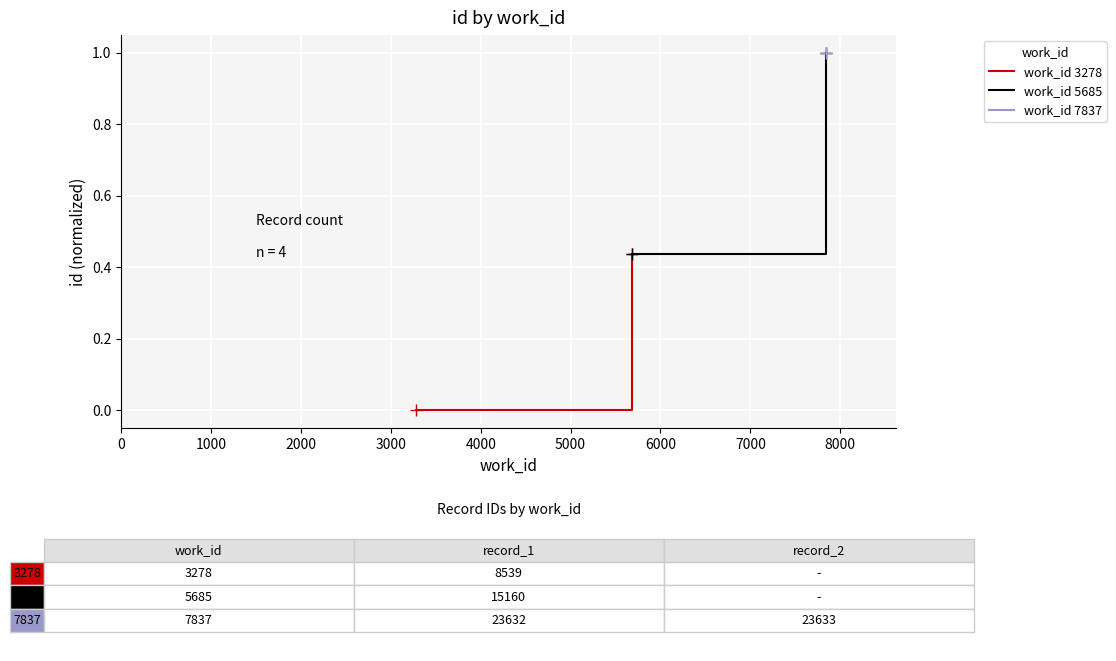

The value of work_id 5685 at 0 is 0.4. True or false?

True